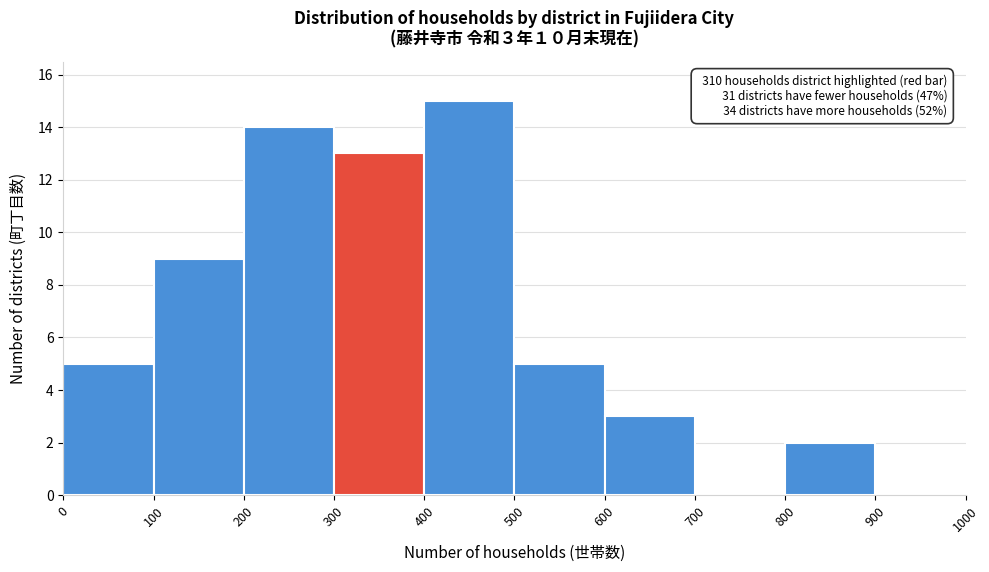

Which range on the x-axis has the tallest bar?

400 to 500